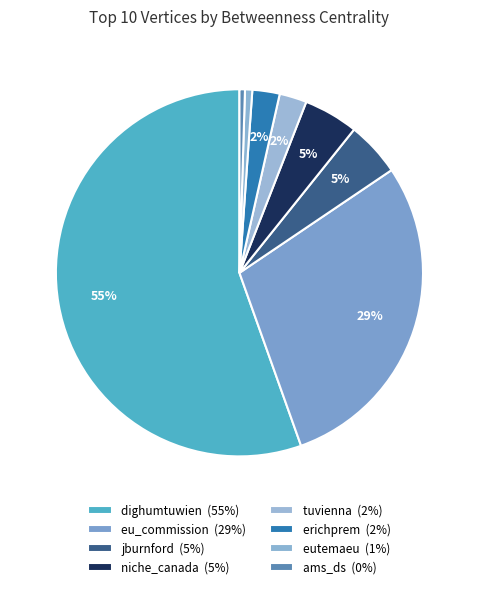

Which slice represents more than half of the pie?

dighumtuwien